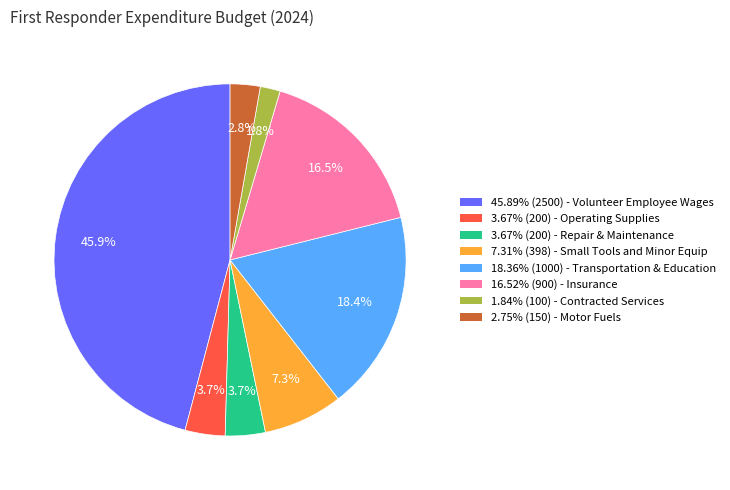

Is there any slice that represents more than half of the pie?

No